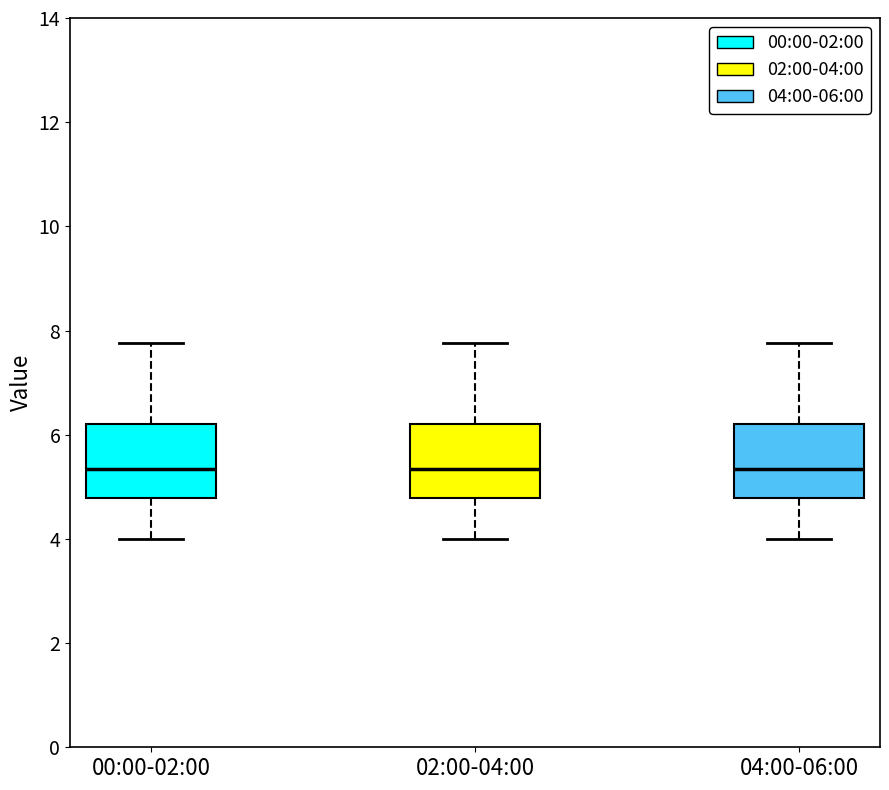

Reading left to right, transcribe this box plot: for each box, give where its median line is, the range the box spans, and where its two whiskers end, as read against the y-axis. The values are not printed on the chart, so give them approximately, as read against the axis.

00:00-02:00: median 5.4, box 4.8 to 6.2, whiskers 4.0 to 7.8
02:00-04:00: median 5.4, box 4.8 to 6.2, whiskers 4.0 to 7.8
04:00-06:00: median 5.4, box 4.8 to 6.2, whiskers 4.0 to 7.8